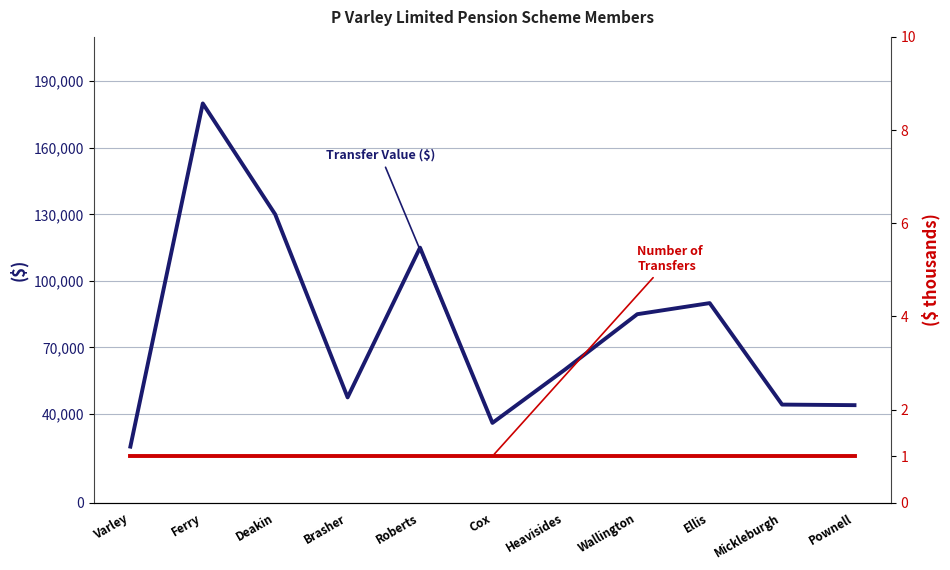

Where is the first local minimum for Transfer Value ($)?

Brasher